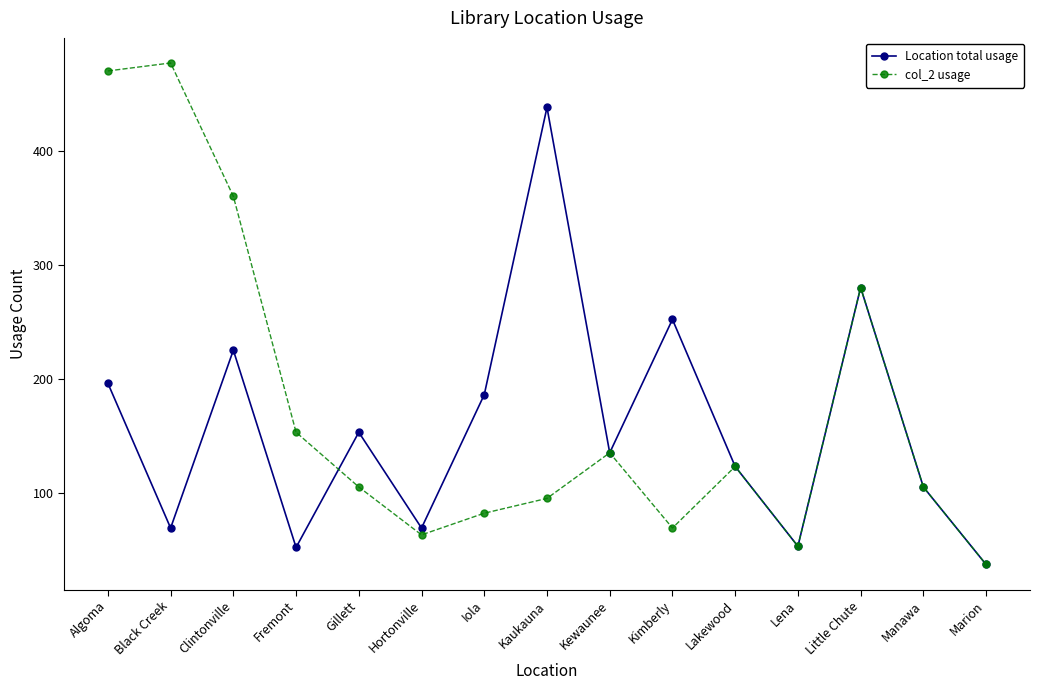

True or false: Location total usage has more than 1 interior local peaks.

True